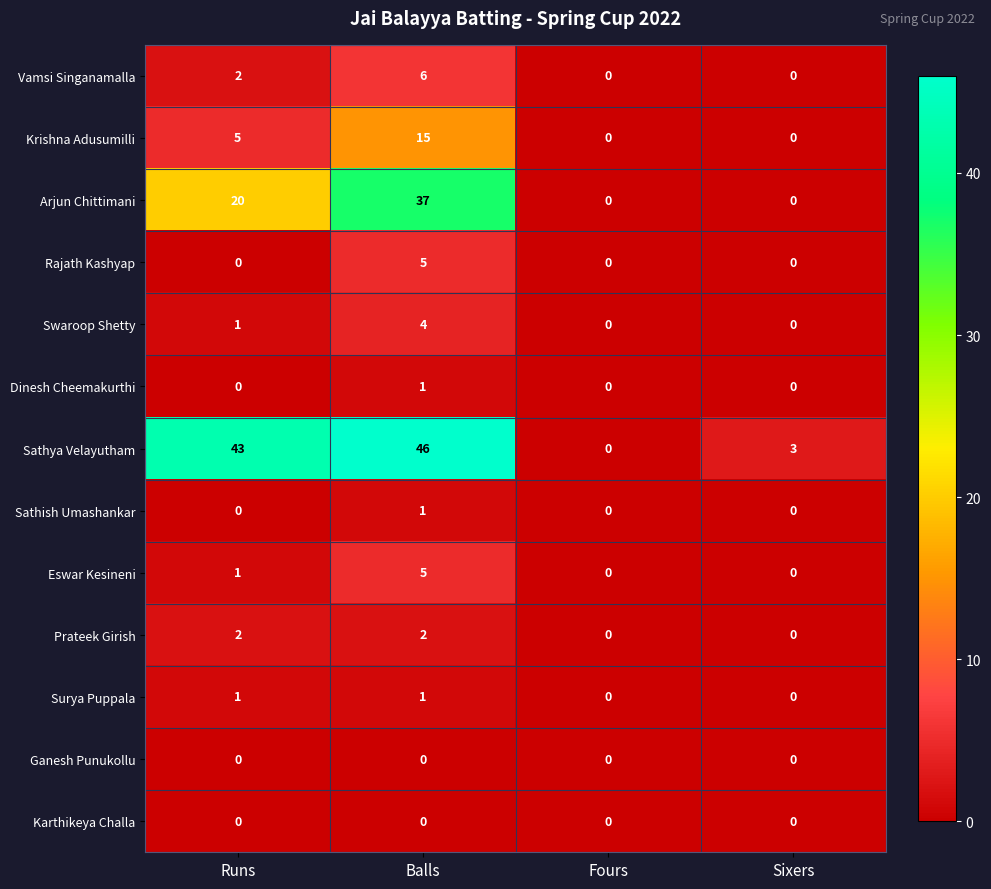

What is the spread (max minus min) of values at Balls?

46